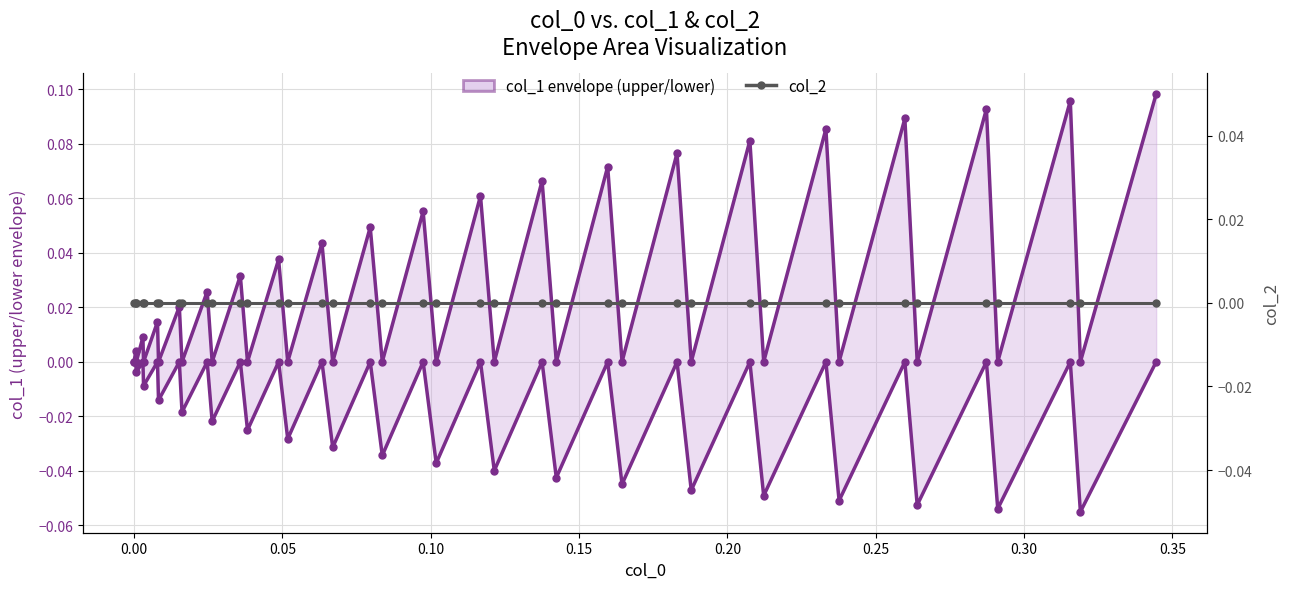

True or false: col_1 upper and col_2 intersect in this chart.

False